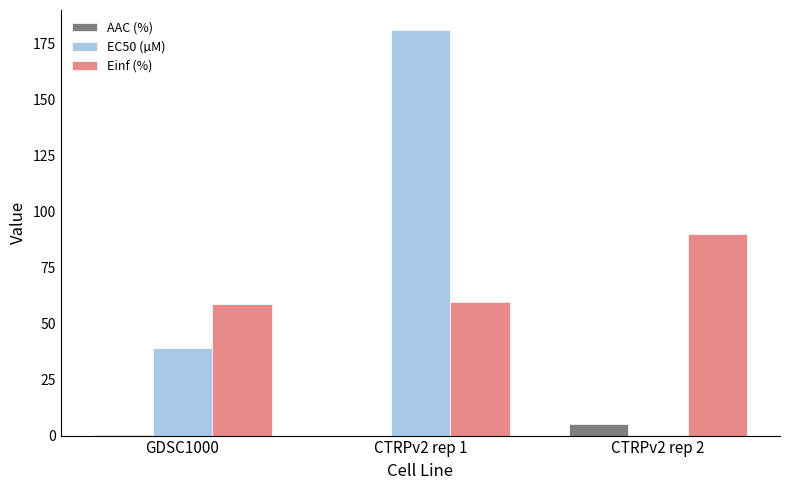

True or false: Einf (%) has a value of 16.6 at GDSC1000.

False